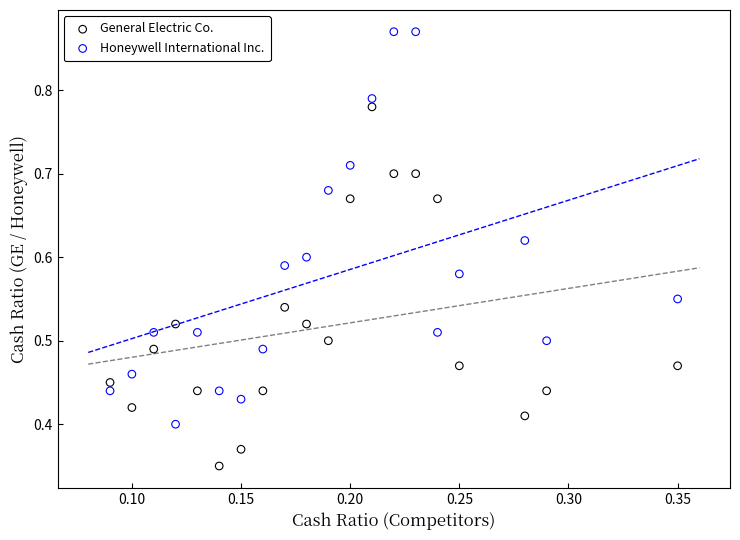

Which series has the widest spread of Y values?

Honeywell International Inc.